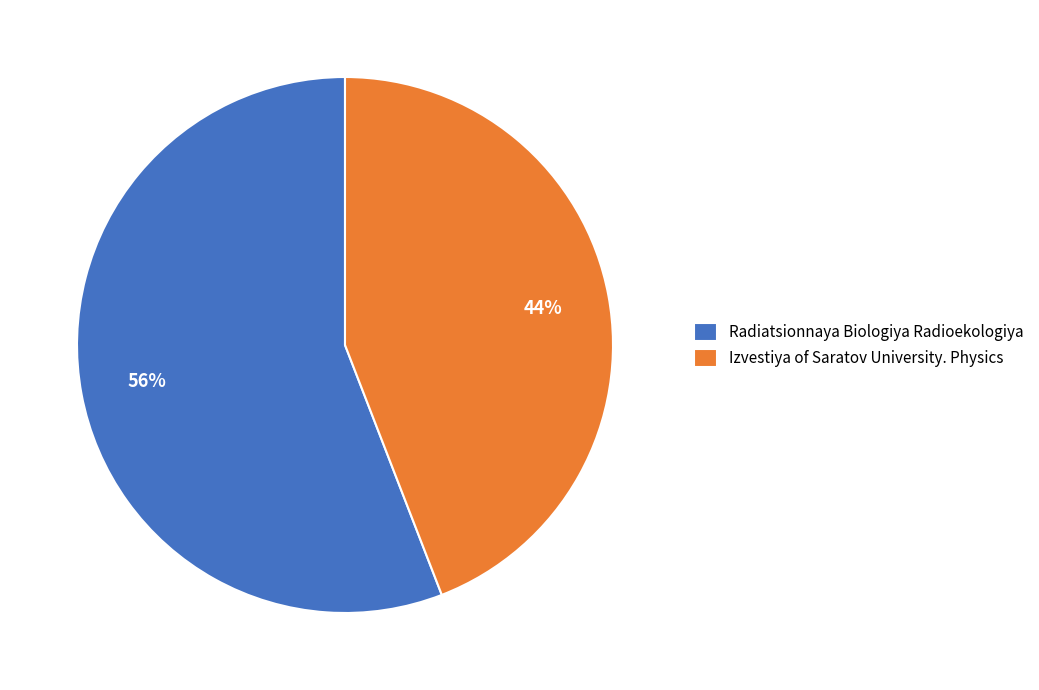

Which slice is the largest?

Radiatsionnaya Biologiya Radioekologiya